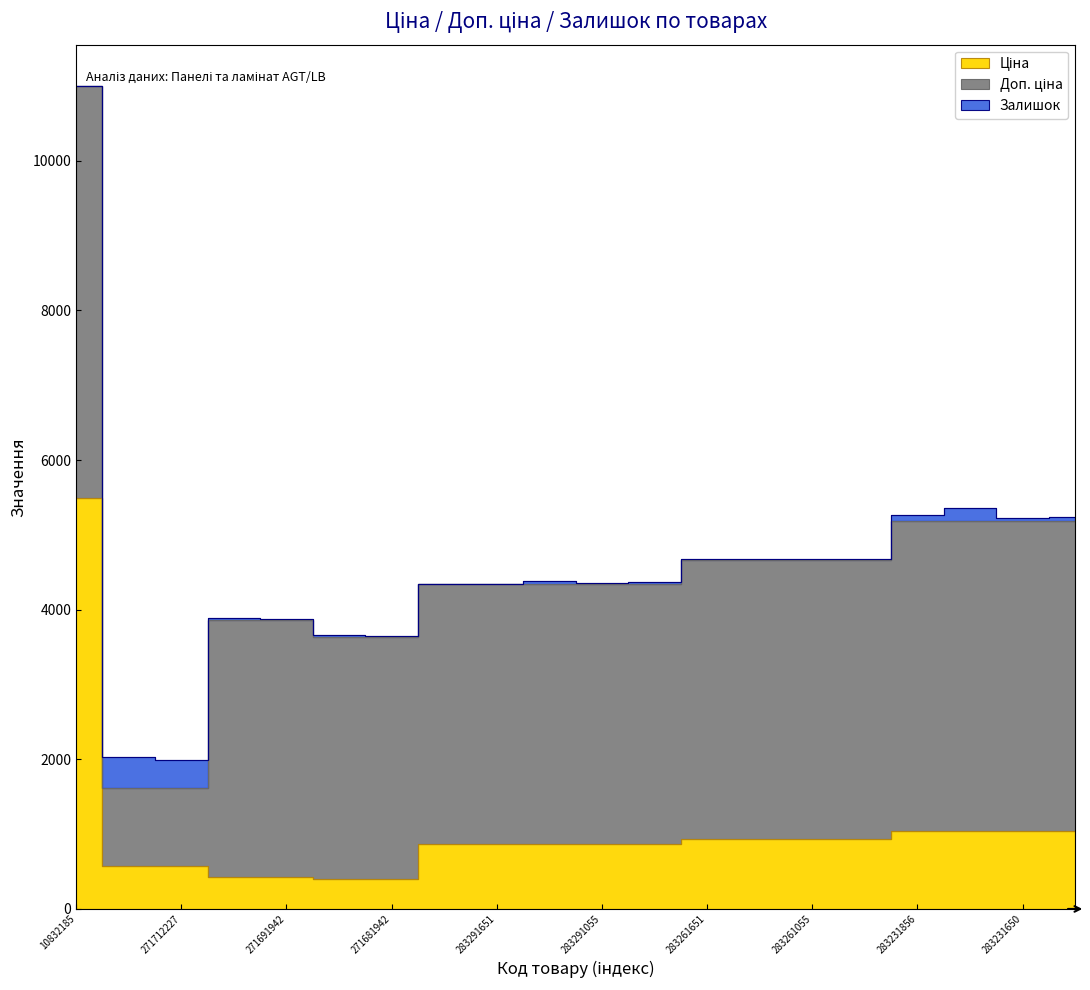

Is it true that Ціна equals 571.6 at 271712227?

True